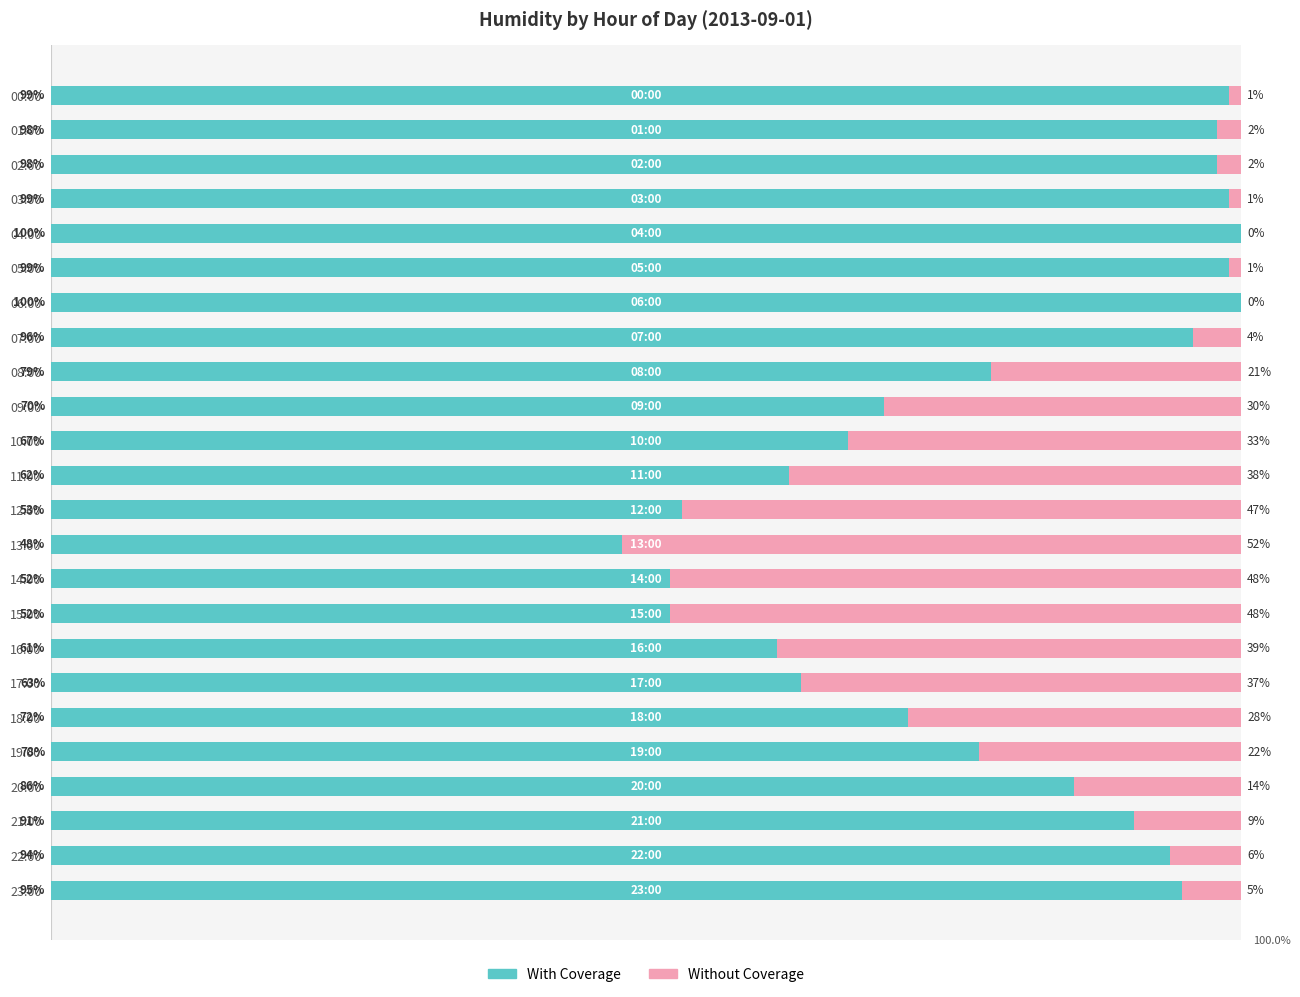

What are all the series names shown in the legend?

With Coverage, Without Coverage